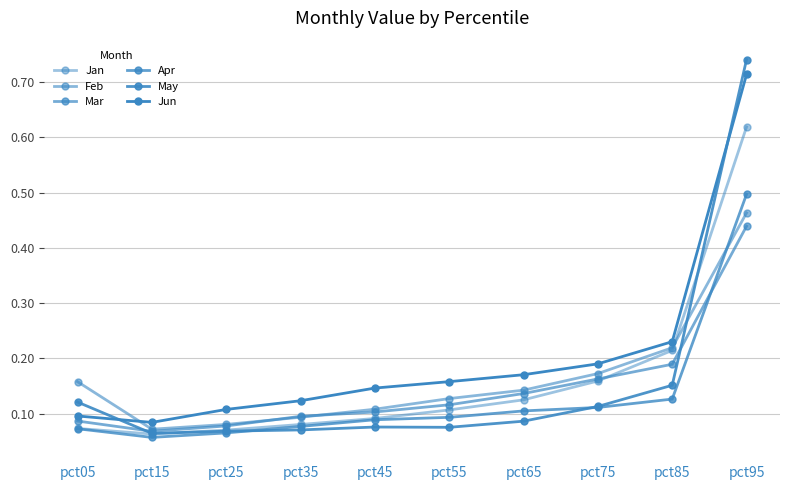

How many data points does each series have?

10